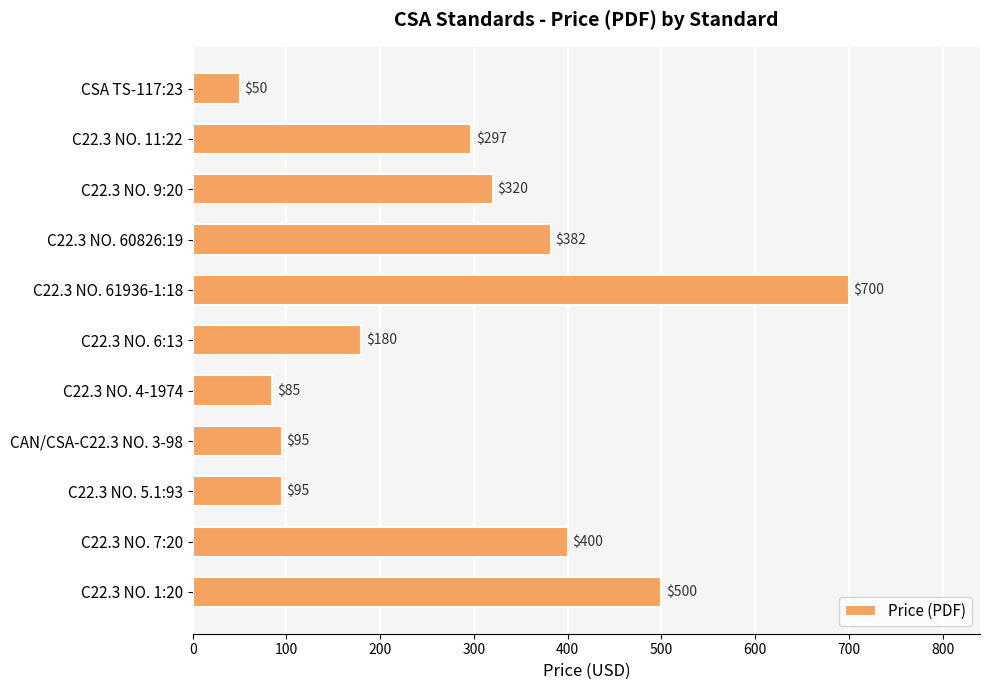

Reading top to bottom, what are all the values shown in this chart?

CSA TS-117:23=50	C22.3 NO. 11:22=297	C22.3 NO. 9:20=320	C22.3 NO. 60826:19=382	C22.3 NO. 61936-1:18=700	C22.3 NO. 6:13=180	C22.3 NO. 4-1974=85	CAN/CSA-C22.3 NO. 3-98=95	C22.3 NO. 5.1:93=95	C22.3 NO. 7:20=400	C22.3 NO. 1:20=500